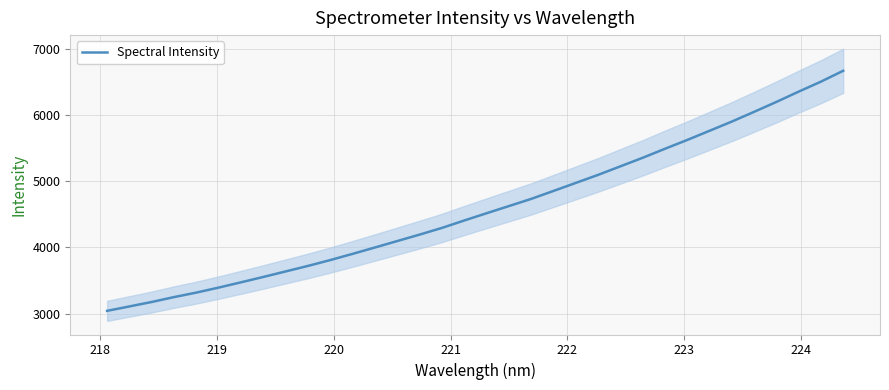

What is the sum of all values?

156334.2